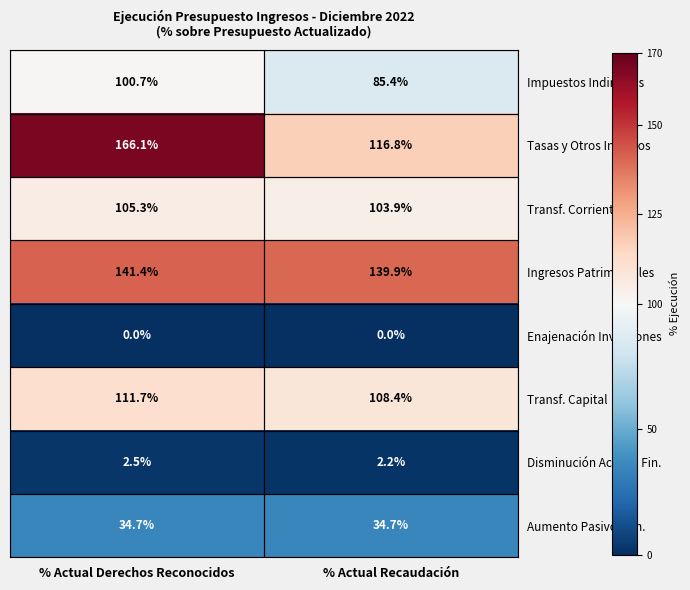

Rank the series by their maximum value, from highest to lowest.

Tasas y Otros Ingresos, Ingresos Patrimoniales, Transf. Capital, Transf. Corrientes, Impuestos Indirectos, Aumento Pasivos Fin., Disminución Activos Fin., Enajenación Inversiones